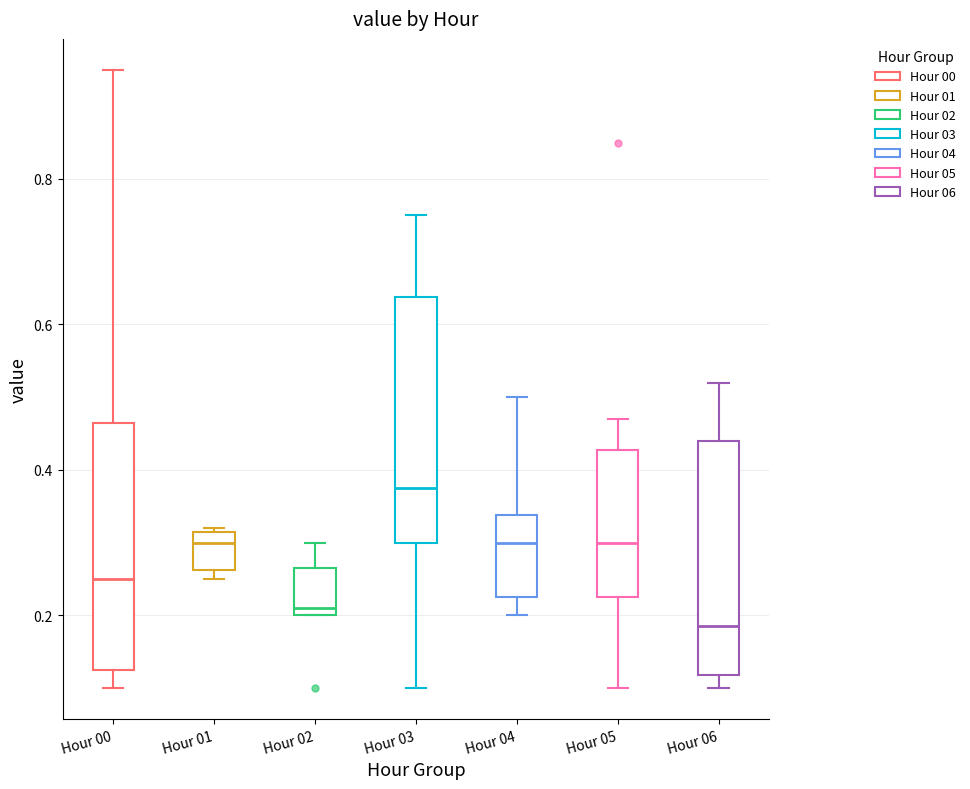

Reading left to right, transcribe this box plot: for each box, give where its median line is, the range the box spans, and where its two whiskers end, as read against the y-axis. The values are not printed on the chart, so give them approximately, as read against the axis.

Hour 00: median 0.26, box 0.12 to 0.46, whiskers 0.10 to 0.96
Hour 01: median 0.30, box 0.26 to 0.32, whiskers 0.26 (just below the box's lower edge) to 0.32
Hour 02: median 0.22, box 0.20 to 0.26, whiskers 0.20 to 0.30
Hour 03: median 0.38, box 0.30 to 0.64, whiskers 0.10 to 0.76
Hour 04: median 0.30, box 0.22 to 0.34, whiskers 0.20 to 0.50
Hour 05: median 0.30, box 0.22 to 0.42, whiskers 0.10 to 0.48
Hour 06: median 0.18, box 0.12 to 0.44, whiskers 0.10 to 0.52